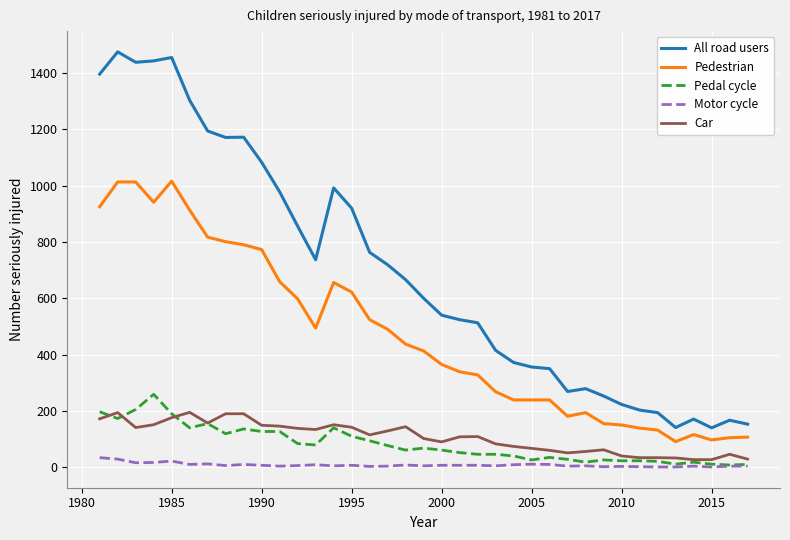

True or false: All road users and Pedal cycle intersect in this chart.

False